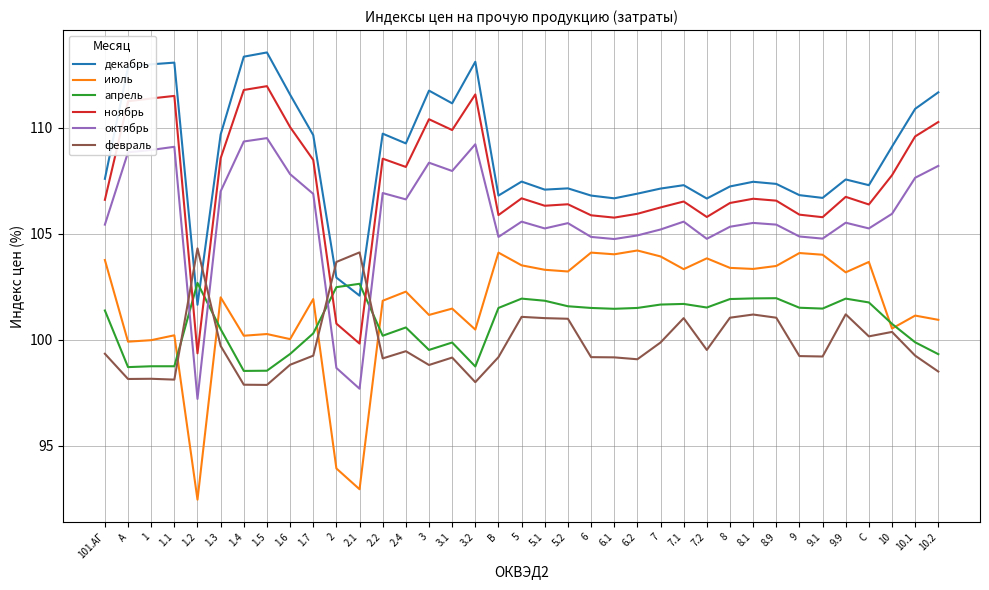

Which series has the largest range (max minus min)?

ноябрь